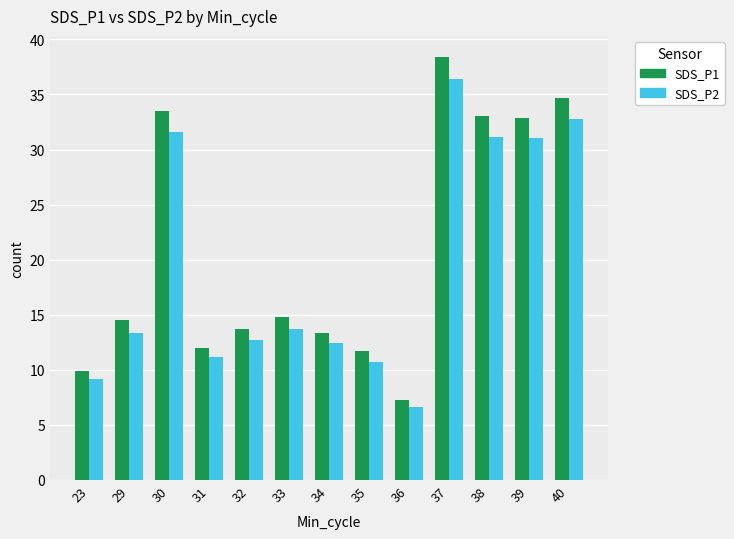

What is the maximum value shown in the chart?

38.4